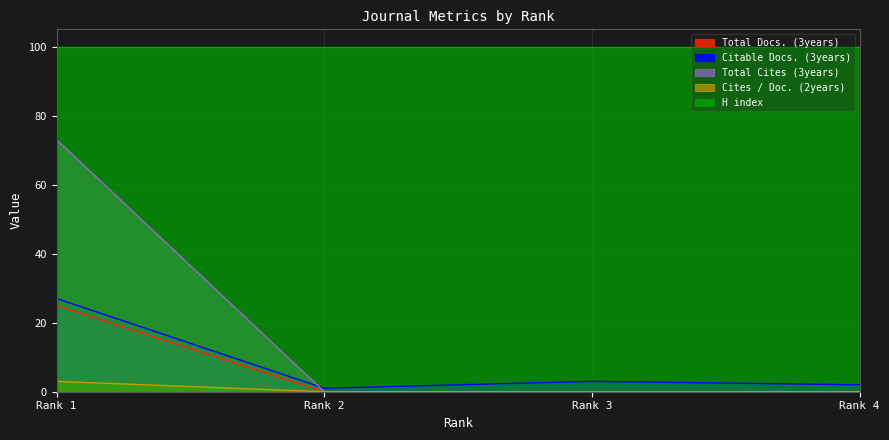

The value of Total Docs. (3years) at Rank 1 is 11. True or false?

False